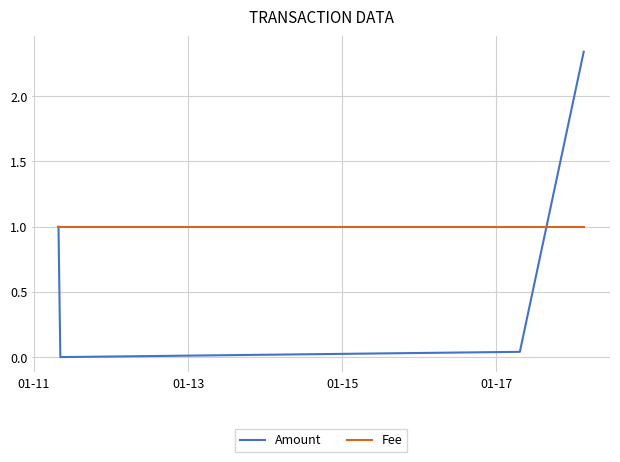

Which series has the largest range (max minus min)?

Amount